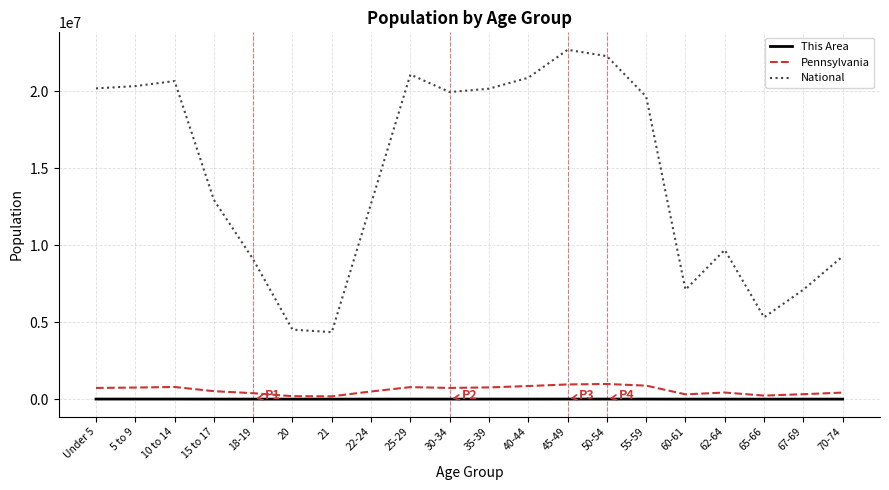

The value of National at 5 to 9 is 20348657. True or false?

True